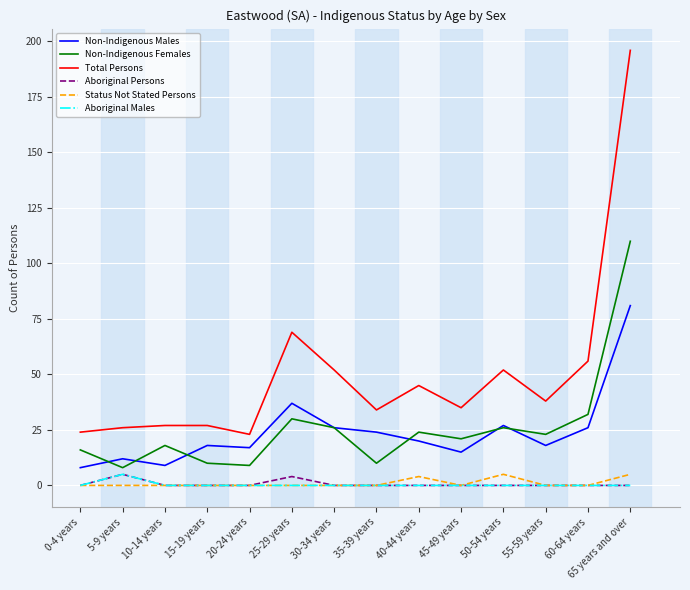

At which category is the sum across all series the highest?

65 years and over